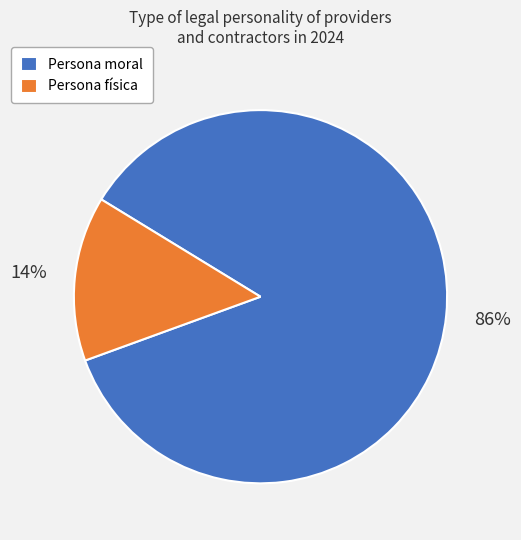

How many segments does this pie chart have?

2